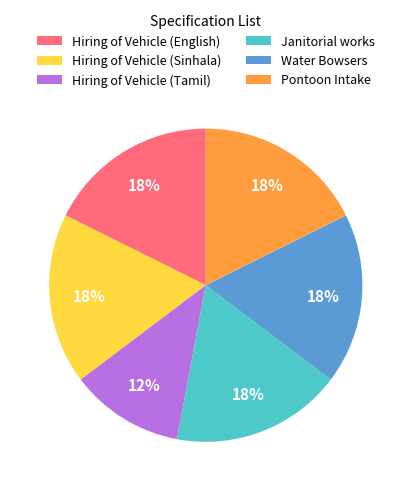

Do Hiring of Vehicle (Sinhala) and Hiring of Vehicle (Tamil) together represent more than half of the pie?

No